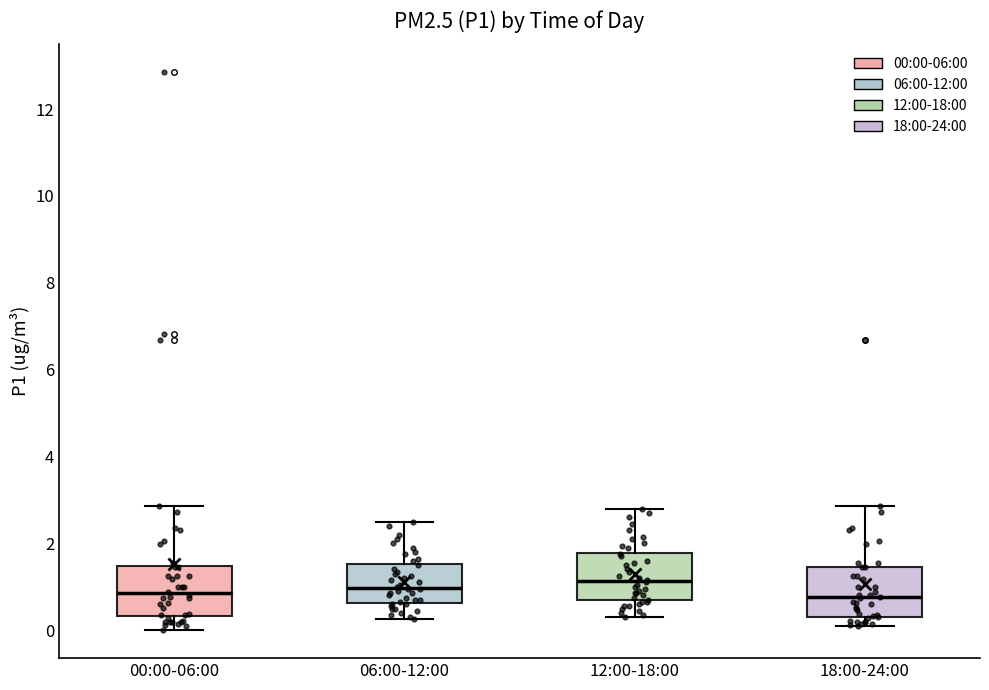

Where does the median line of the box for 12:00-18:00 sit on the y-axis? The values are not printed on the chart, so give them approximately, as read against the axis.

1.2